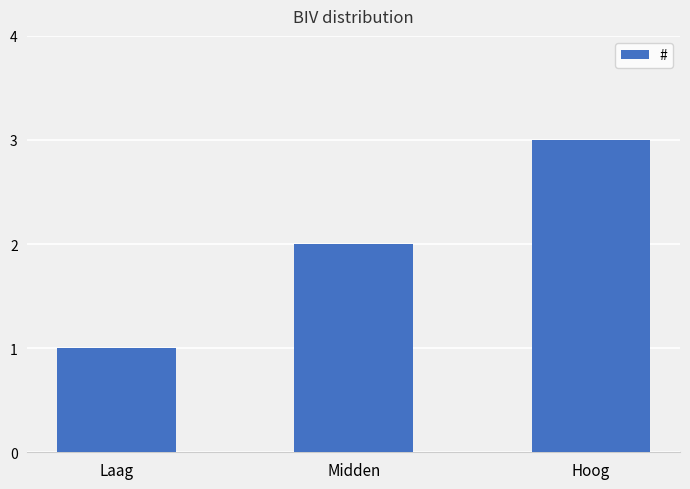

Are the bars horizontal?

No